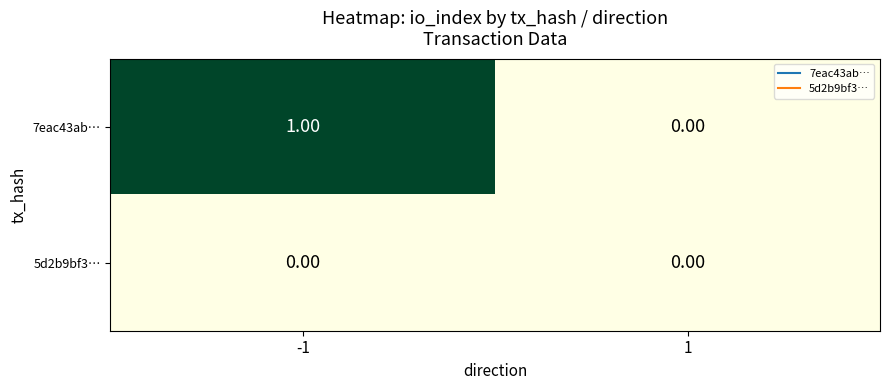

At -1, list the series in order from smallest to largest.

5d2b9bf3…, 7eac43ab…